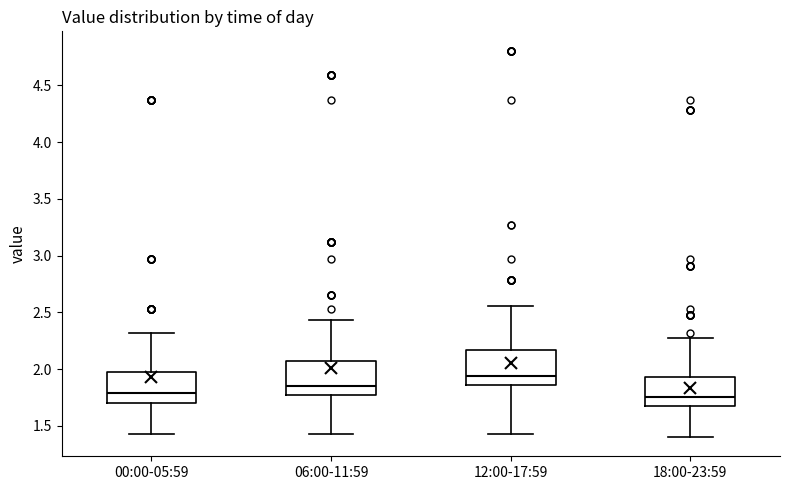

Reading left to right, read every box against the y-axis: the position of its median line, the range the box covers, and the ends of its whiskers. The values are not printed on the chart, so give them approximately, as read against the axis.

00:00-05:59: median 1.80, box 1.70 to 1.95, whiskers 1.45 to 2.30
06:00-11:59: median 1.85, box 1.75 to 2.05, whiskers 1.45 to 2.45
12:00-17:59: median 1.95, box 1.85 to 2.15, whiskers 1.45 to 2.55
18:00-23:59: median 1.75, box 1.70 to 1.95, whiskers 1.40 to 2.25